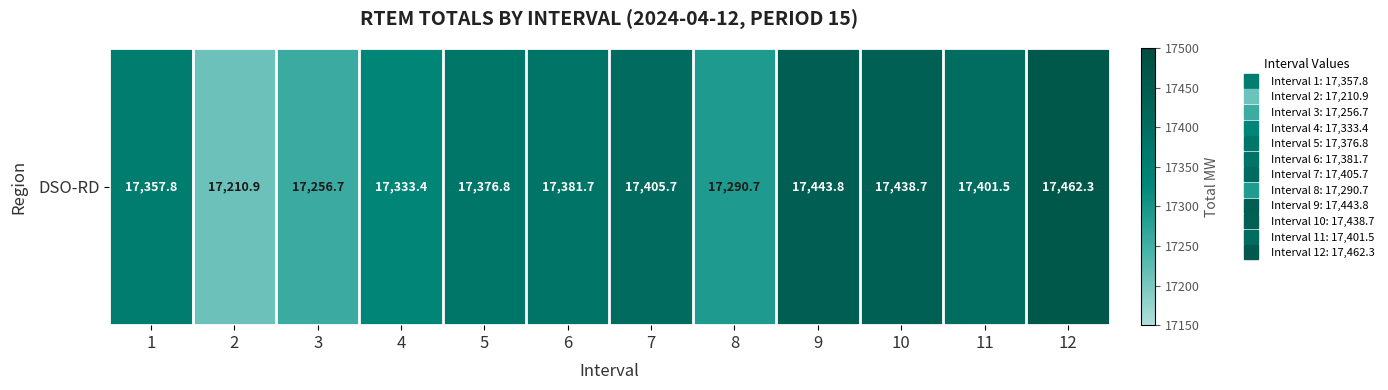

Reading right to left, transcribe all the data shown in this chart.

12=17462.3	11=17401.5	10=17438.7	9=17443.8	8=17290.7	7=17405.7	6=17381.7	5=17376.8	4=17333.4	3=17256.7	2=17210.9	1=17357.8